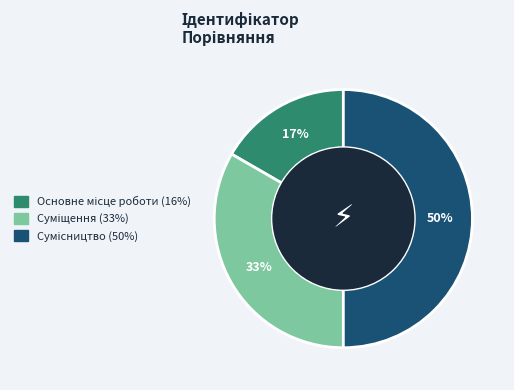

To the nearest percent, what is the difference between the largest and smallest slice percentages?

33%